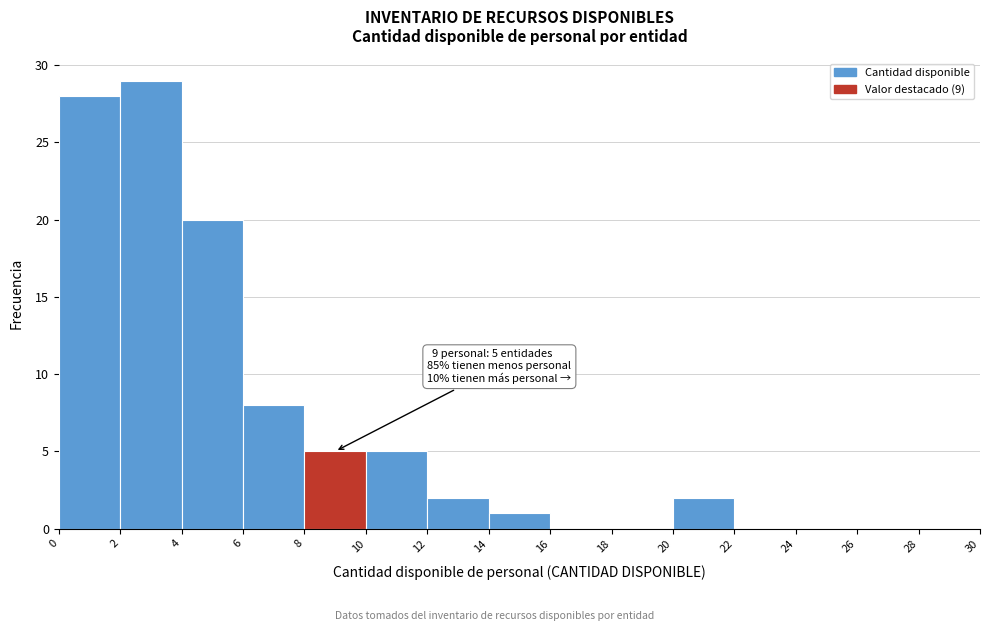

Which range on the x-axis has the tallest bar?

2 to 4